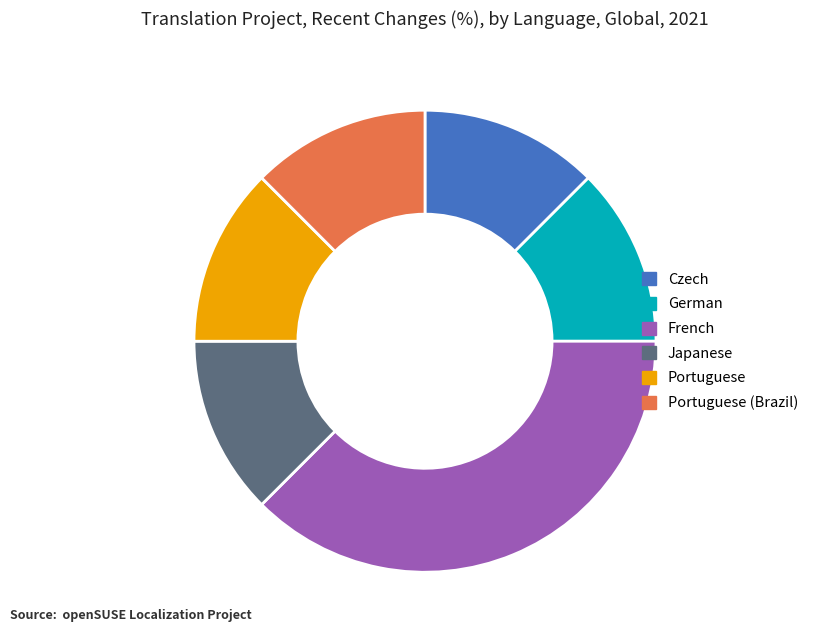

How many segments does this pie chart have?

6